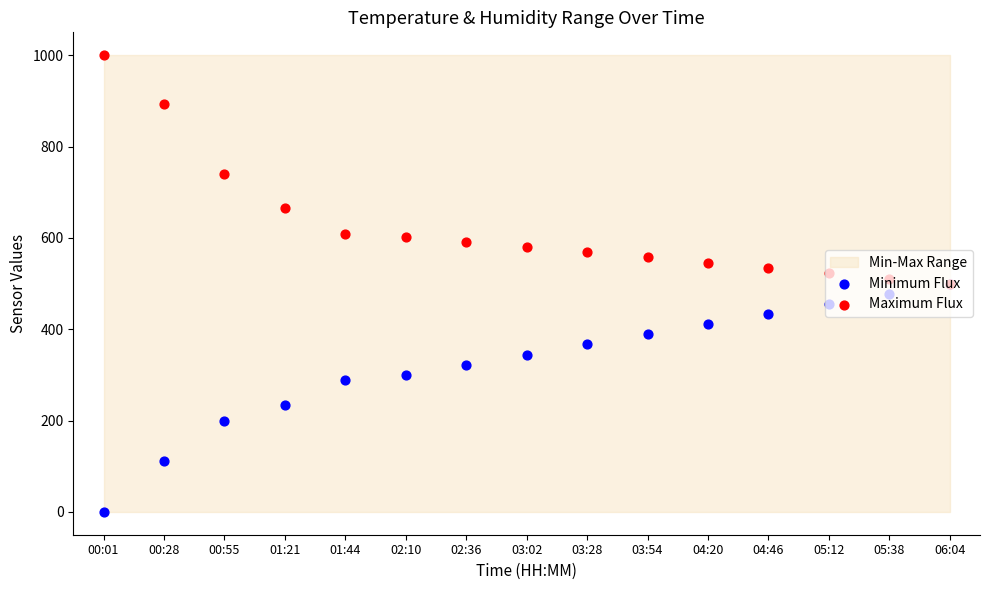

What is the total value across all series at 00:55?

939